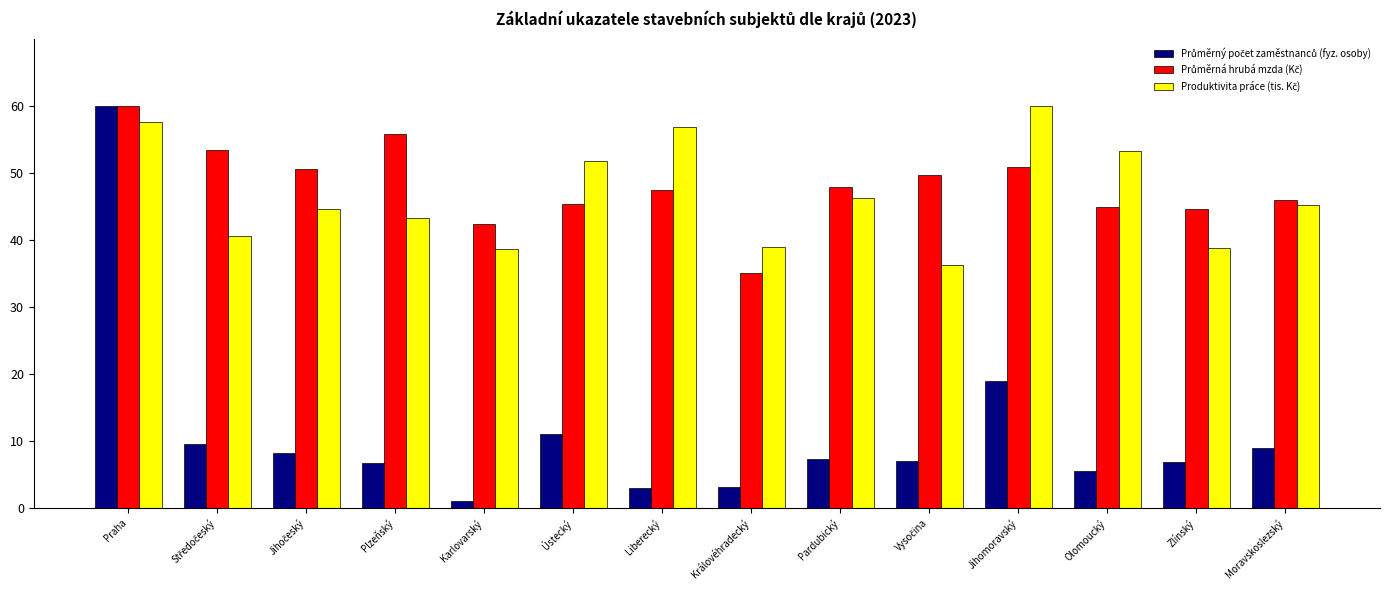

What is the difference between the highest and lowest values at Pardubický?

40.5